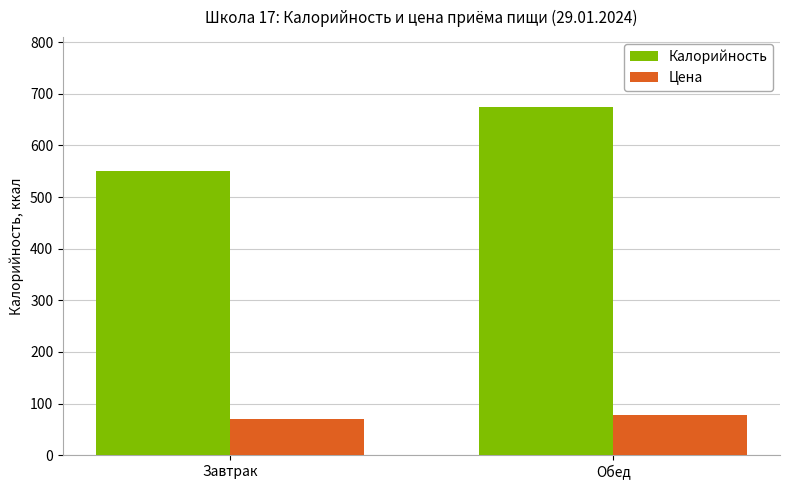

What position from the right is Завтрак?

2